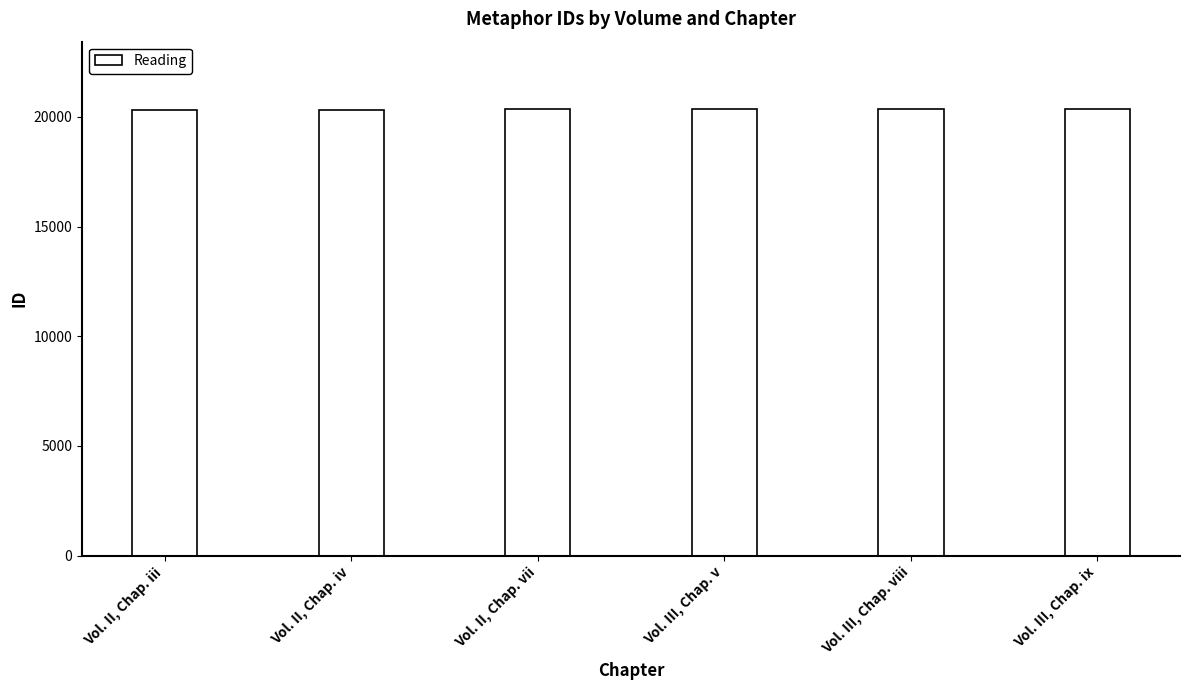

How many distinct data groups are displayed?

1